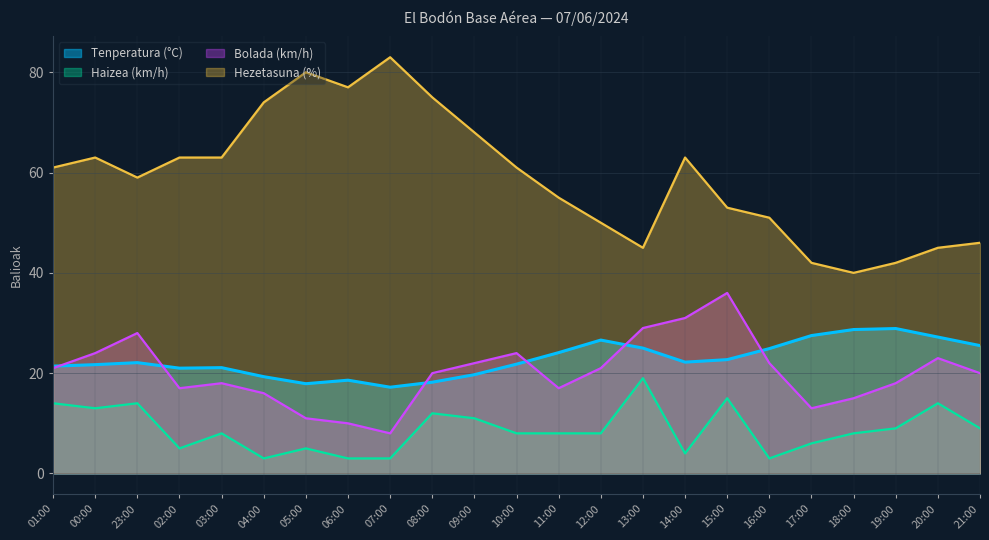

True or false: Bolada (km/h) has more than 1 interior local peaks.

True